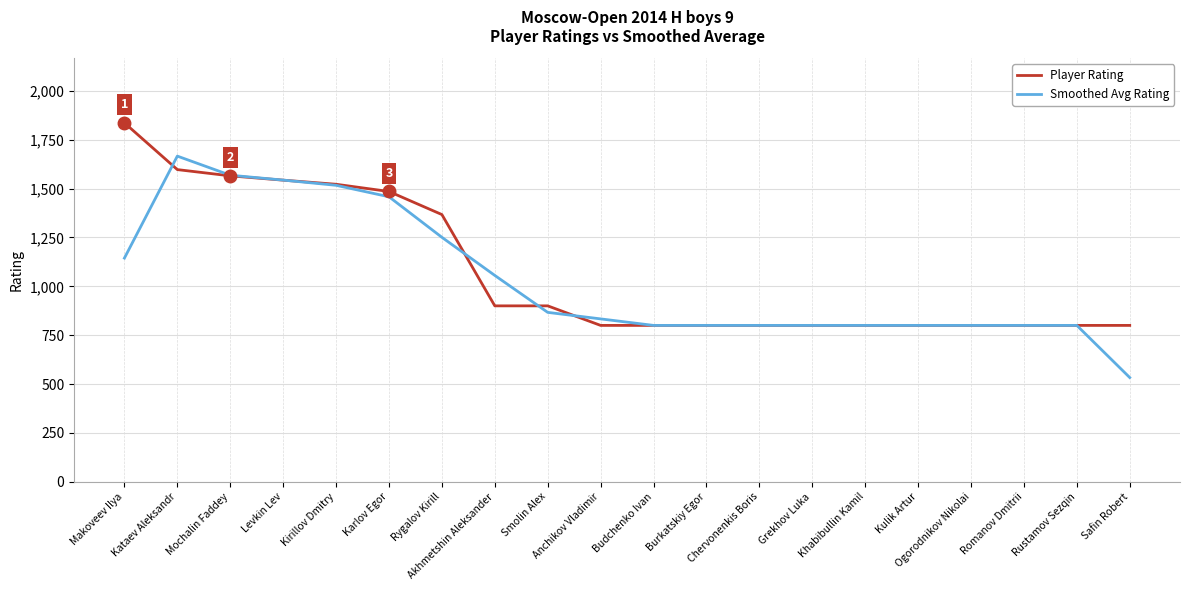

Read the Smoothed Avg Rating value at Makoveev Ilya.

1144.3